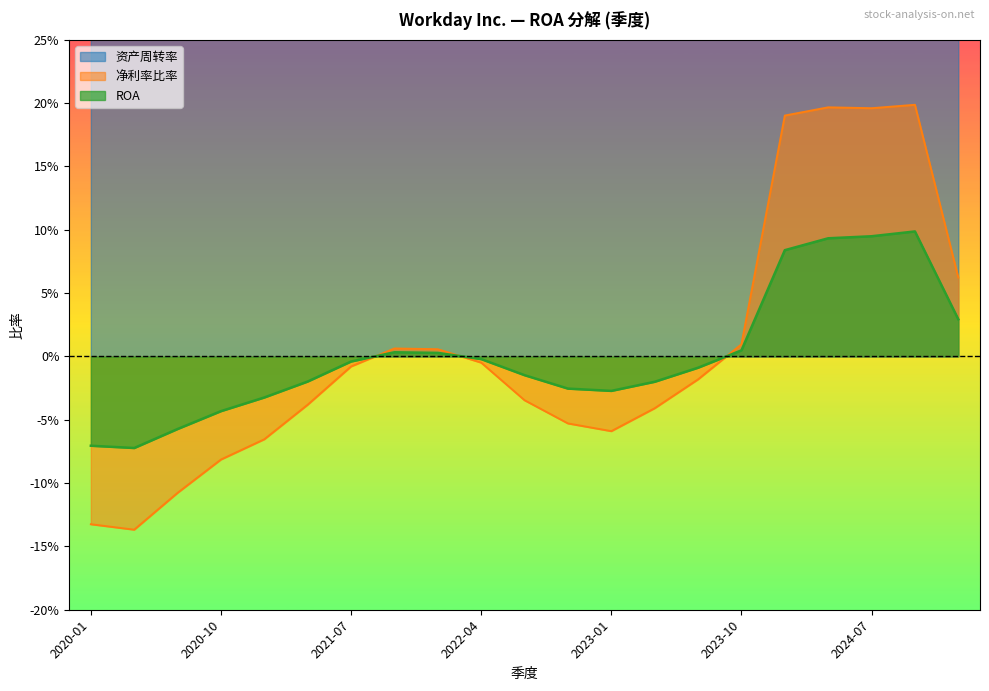

Where is the first local minimum for 资产周转率?

2024-01